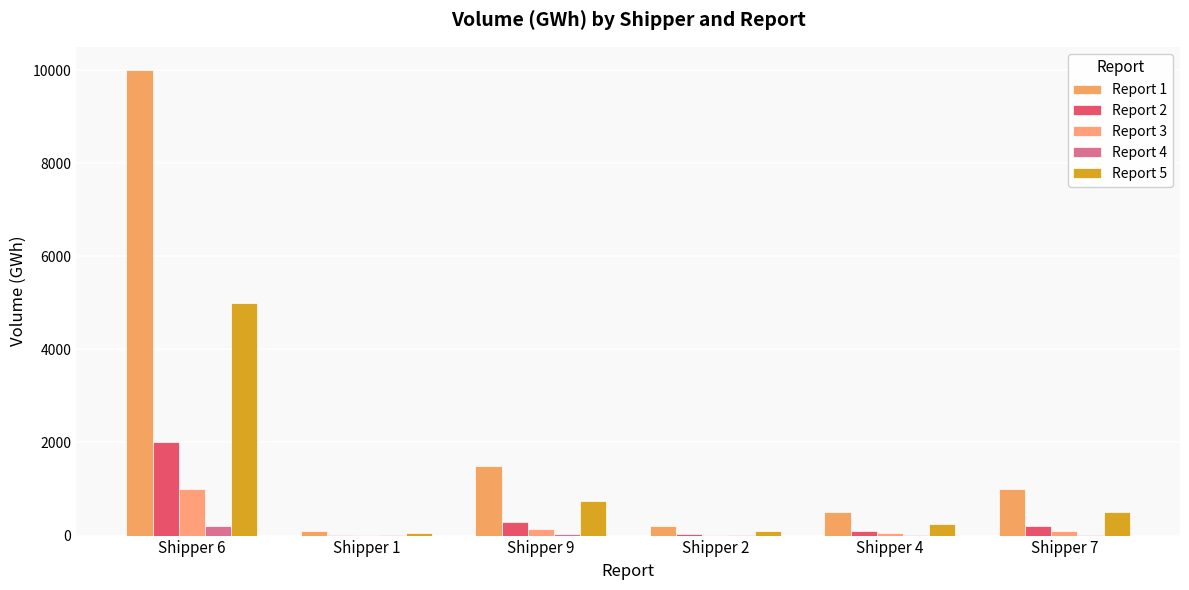

Are the bars horizontal?

No